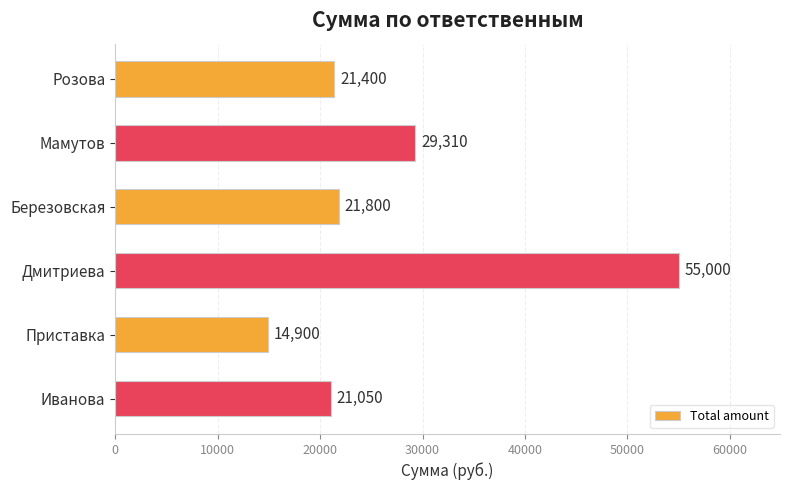

How many values are below 21800?

3